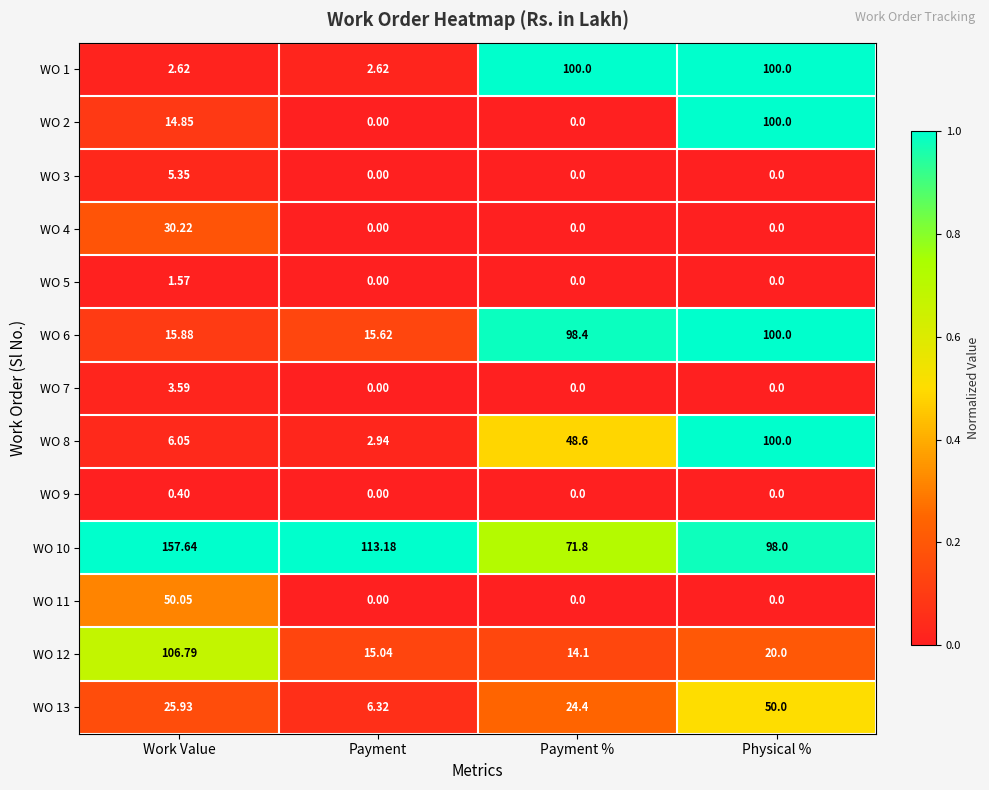

Which category has the lowest value in the WO 10 series?

Payment %